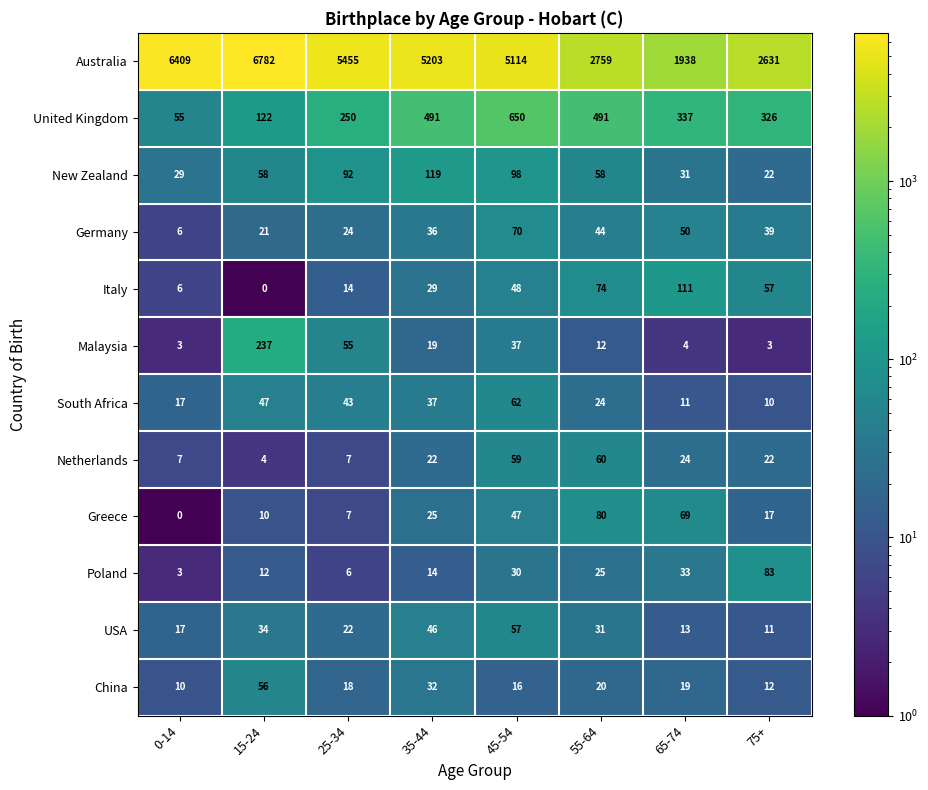

What is the difference between the United Kingdom values at 15-24 and 55-64?

369